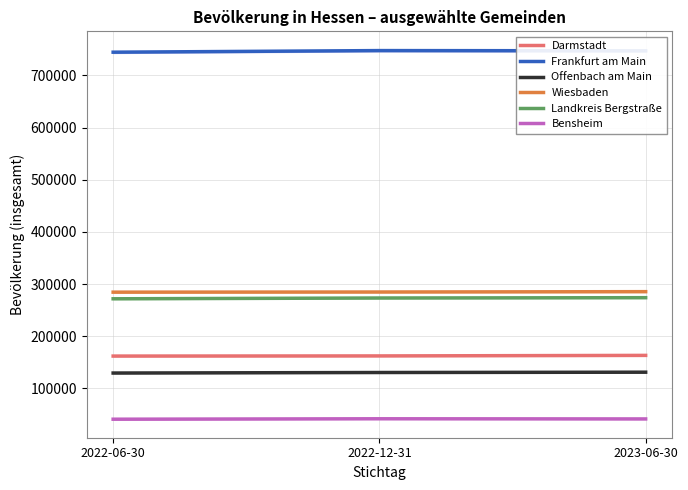

How many lines are shown in the chart?

6